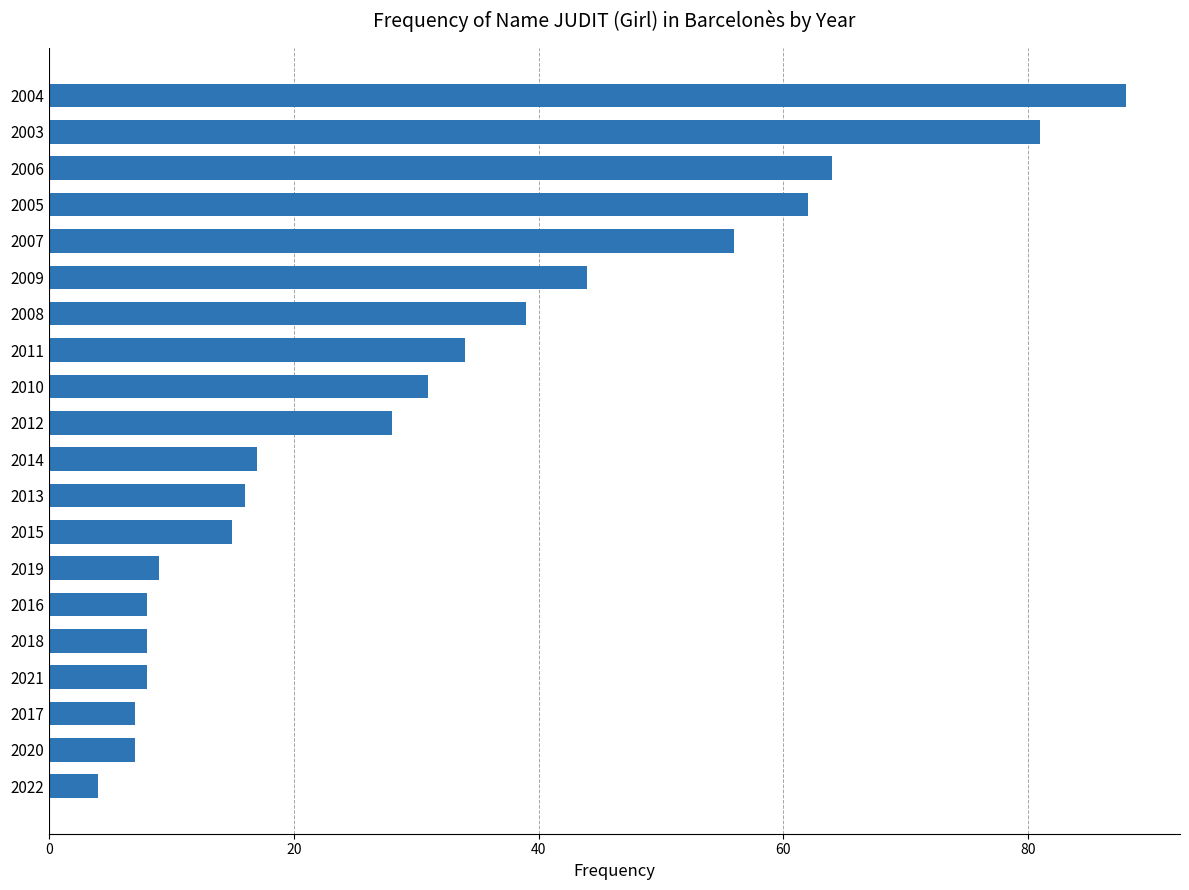

What is the average value?

31